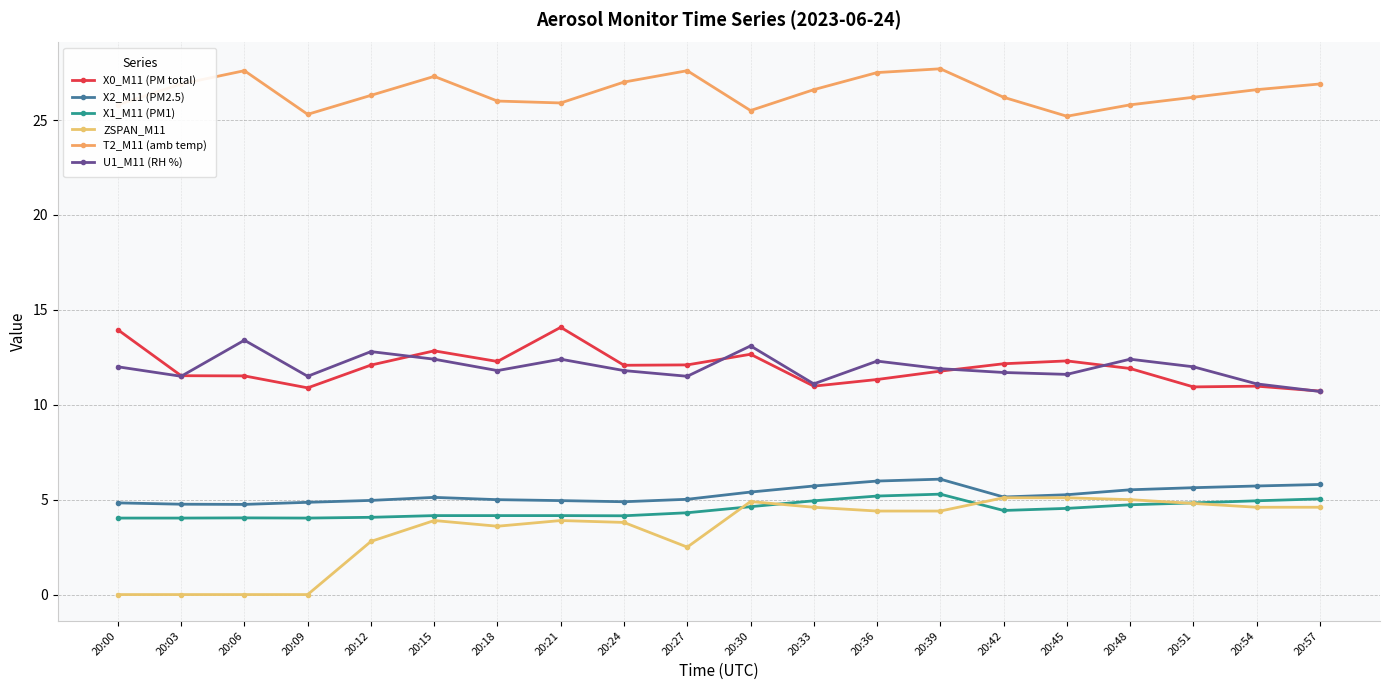

At how many categories does at least one series exceed 14?

20